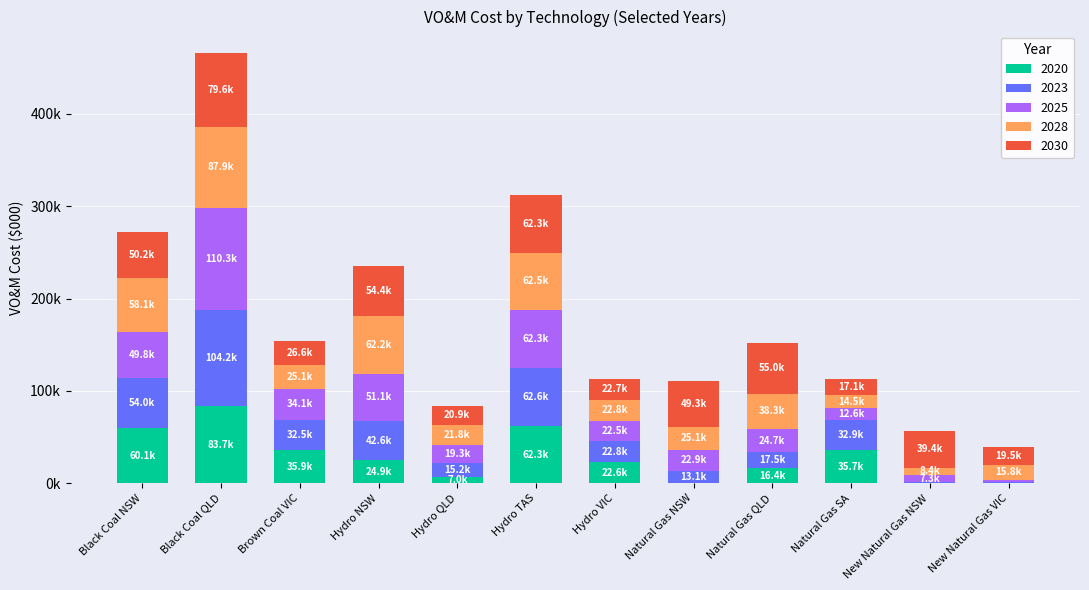

Does the chart contain stacked bars?

Yes